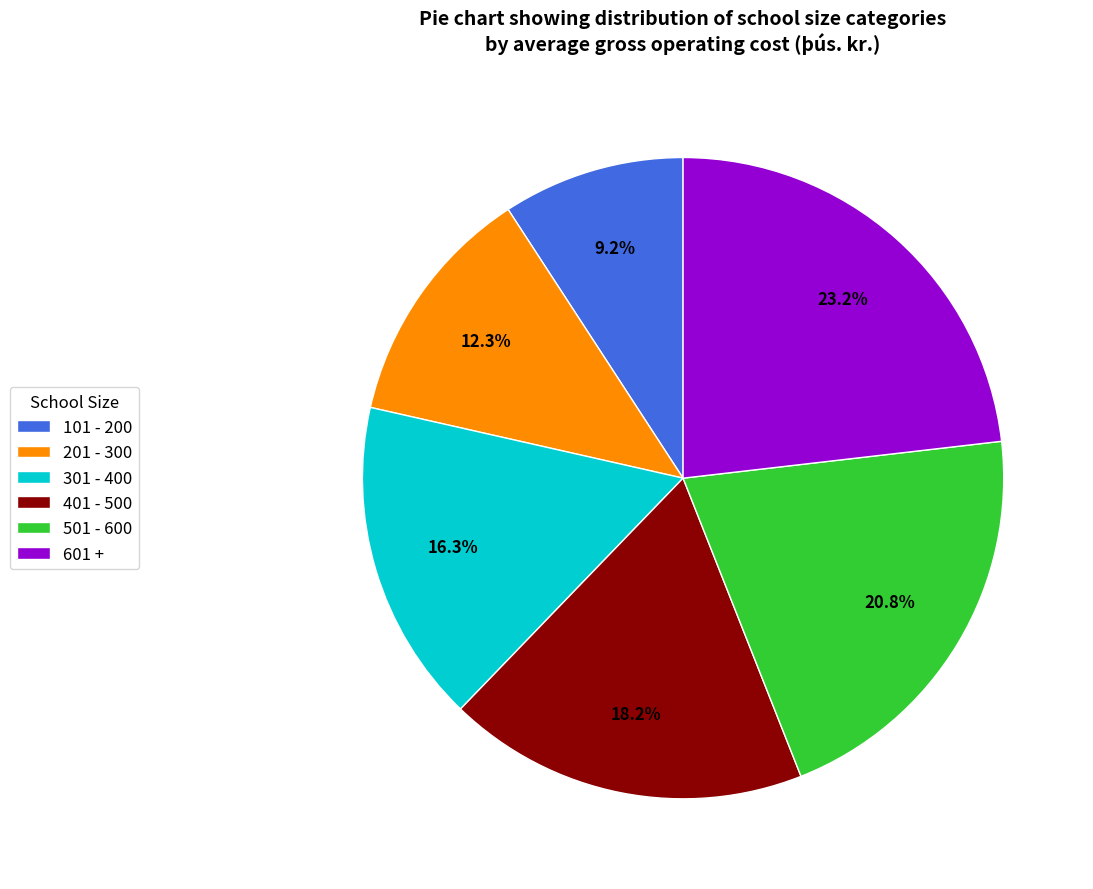

Between 301 - 400 and 401 - 500, which is larger?

401 - 500